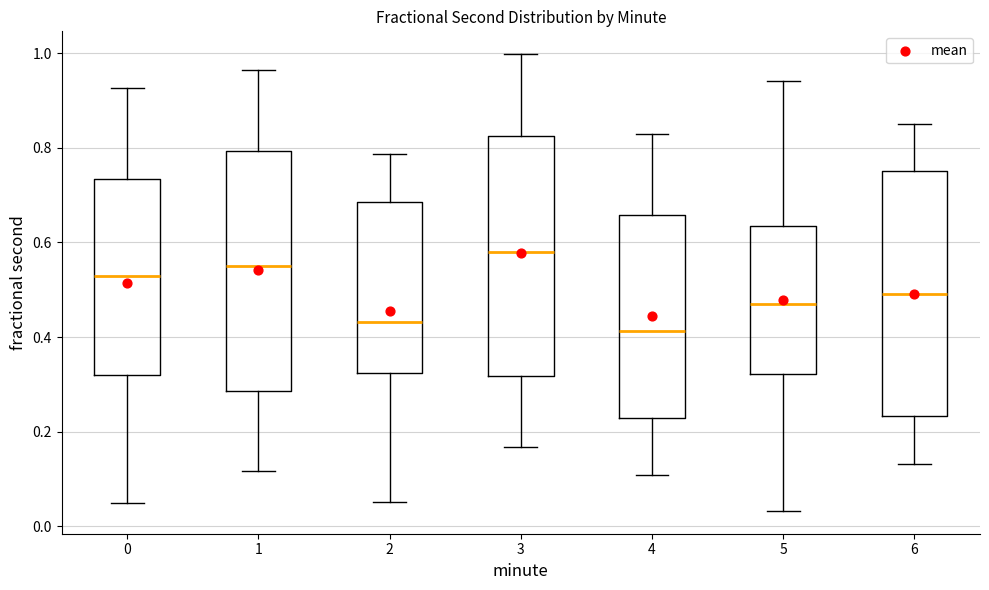

Reading left to right, read every box against the y-axis: the position of its median line, the range the box covers, and the ends of its whiskers. The values are not printed on the chart, so give them approximately, as read against the axis.

0: median 0.52, box 0.32 to 0.74, whiskers 0.04 to 0.92
1: median 0.56, box 0.28 to 0.80, whiskers 0.12 to 0.96
2: median 0.44, box 0.32 to 0.68, whiskers 0.06 to 0.78
3: median 0.58, box 0.32 to 0.82, whiskers 0.16 to 1.00
4: median 0.42, box 0.22 to 0.66, whiskers 0.10 to 0.82
5: median 0.46, box 0.32 to 0.64, whiskers 0.04 to 0.94
6: median 0.50, box 0.24 to 0.76, whiskers 0.14 to 0.86